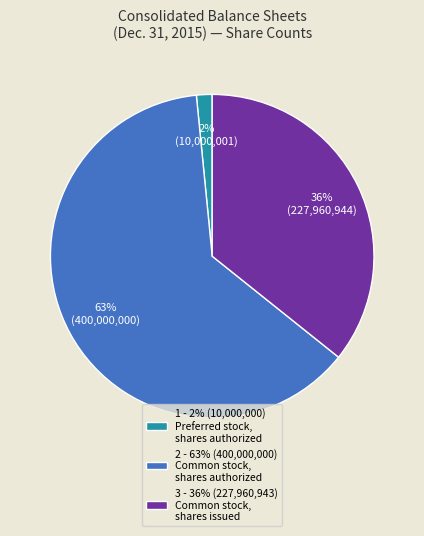

How many slices are in this pie chart?

3